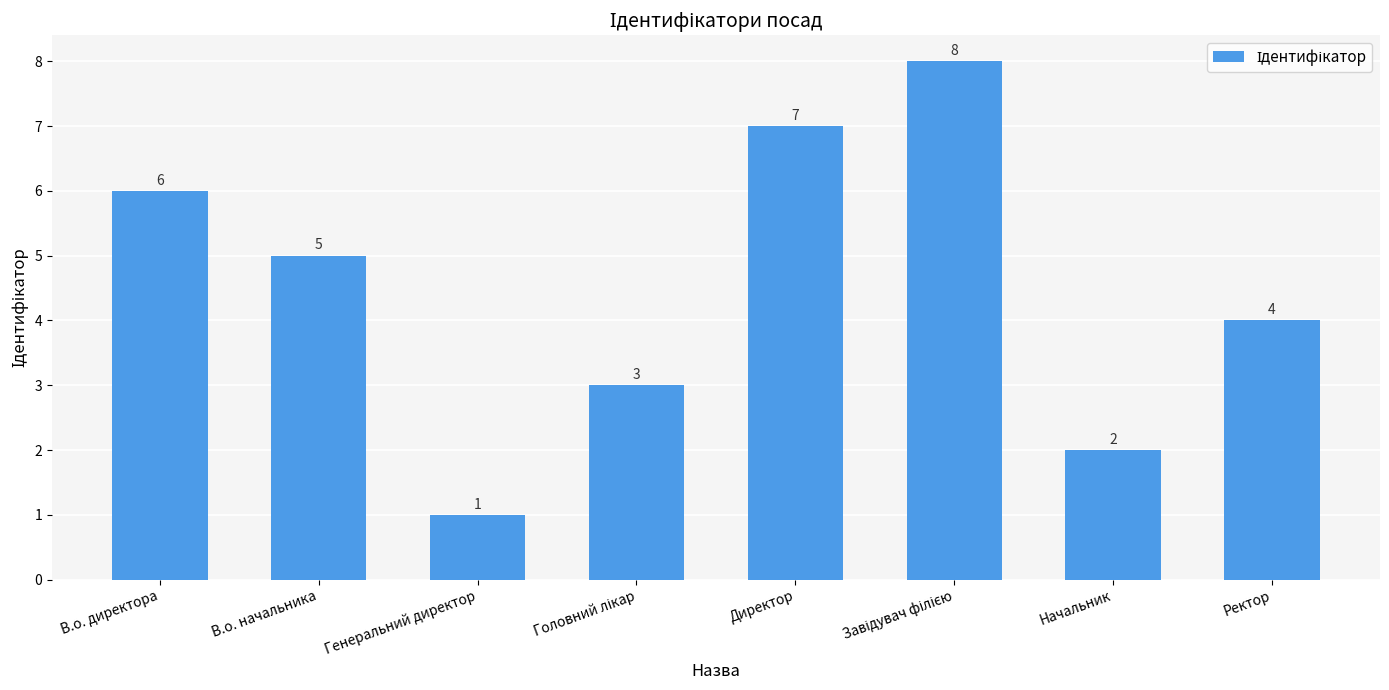

What is the value of the 2nd bar from the left?

5